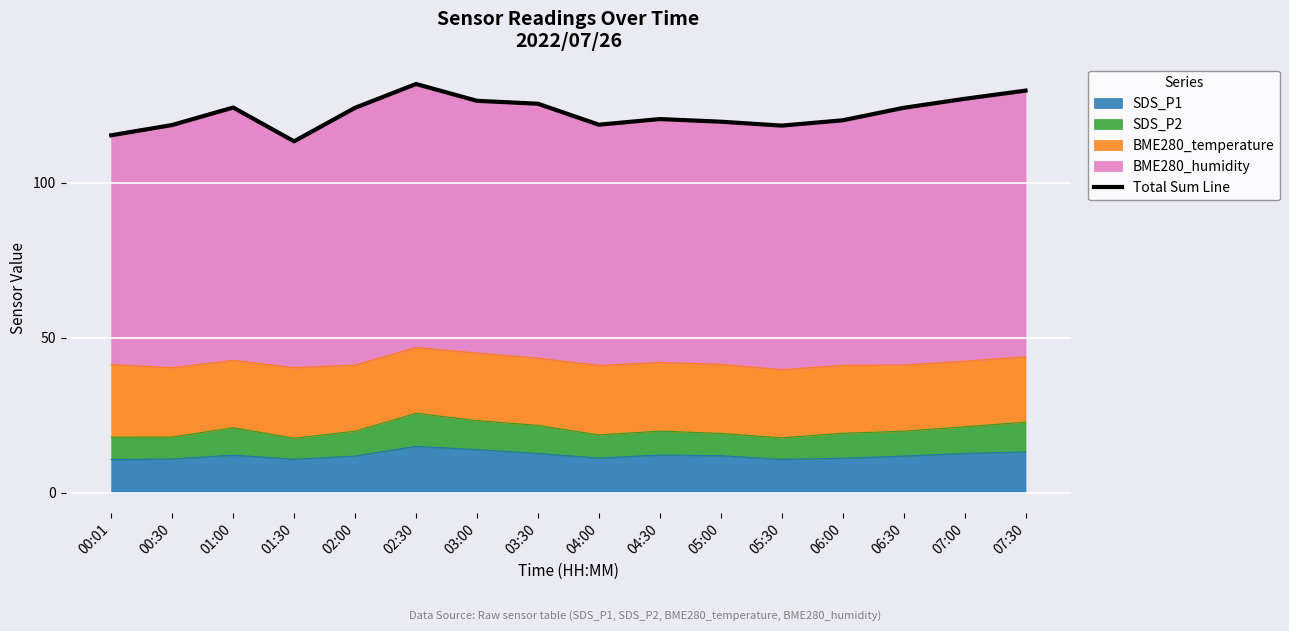

The chart shows a value of 219.1 at 06:30. True or false?

False